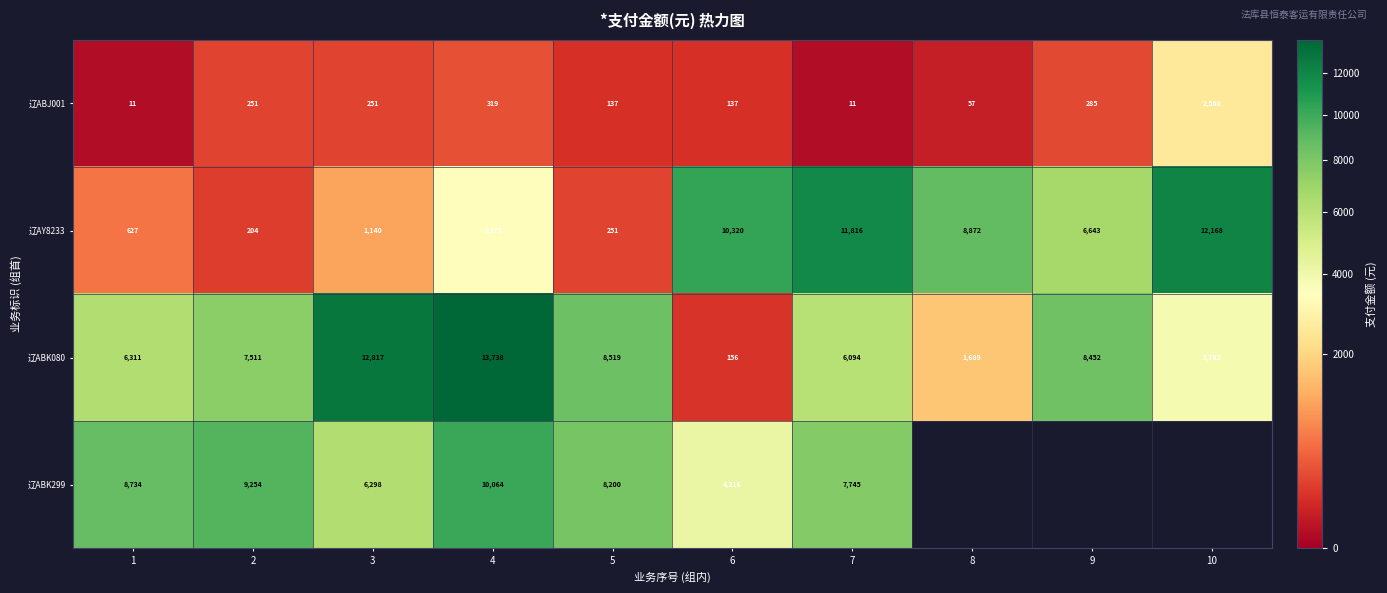

At how many categories does at least one series exceed 9365?

5